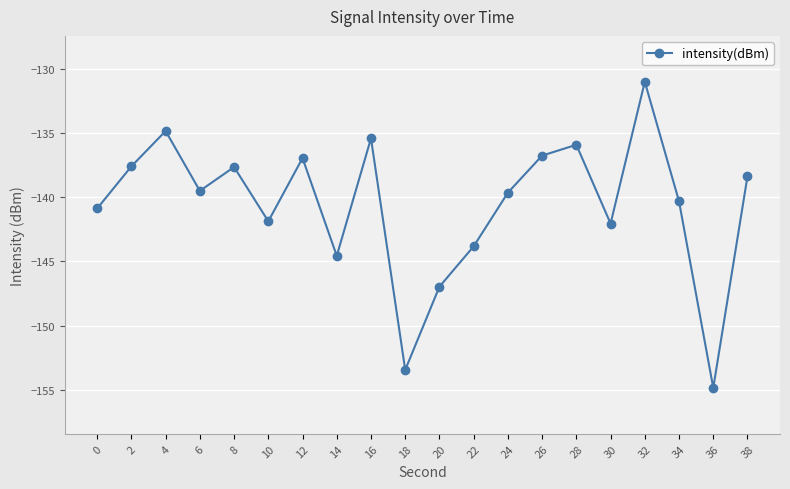

How many points are higher than both their immediate neighbors (excluding endpoints)?

6